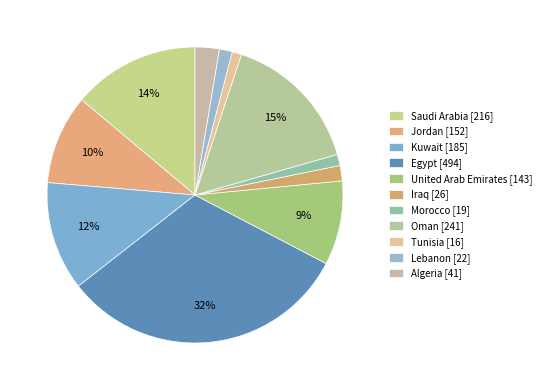

Count the number of slices in the pie.

11